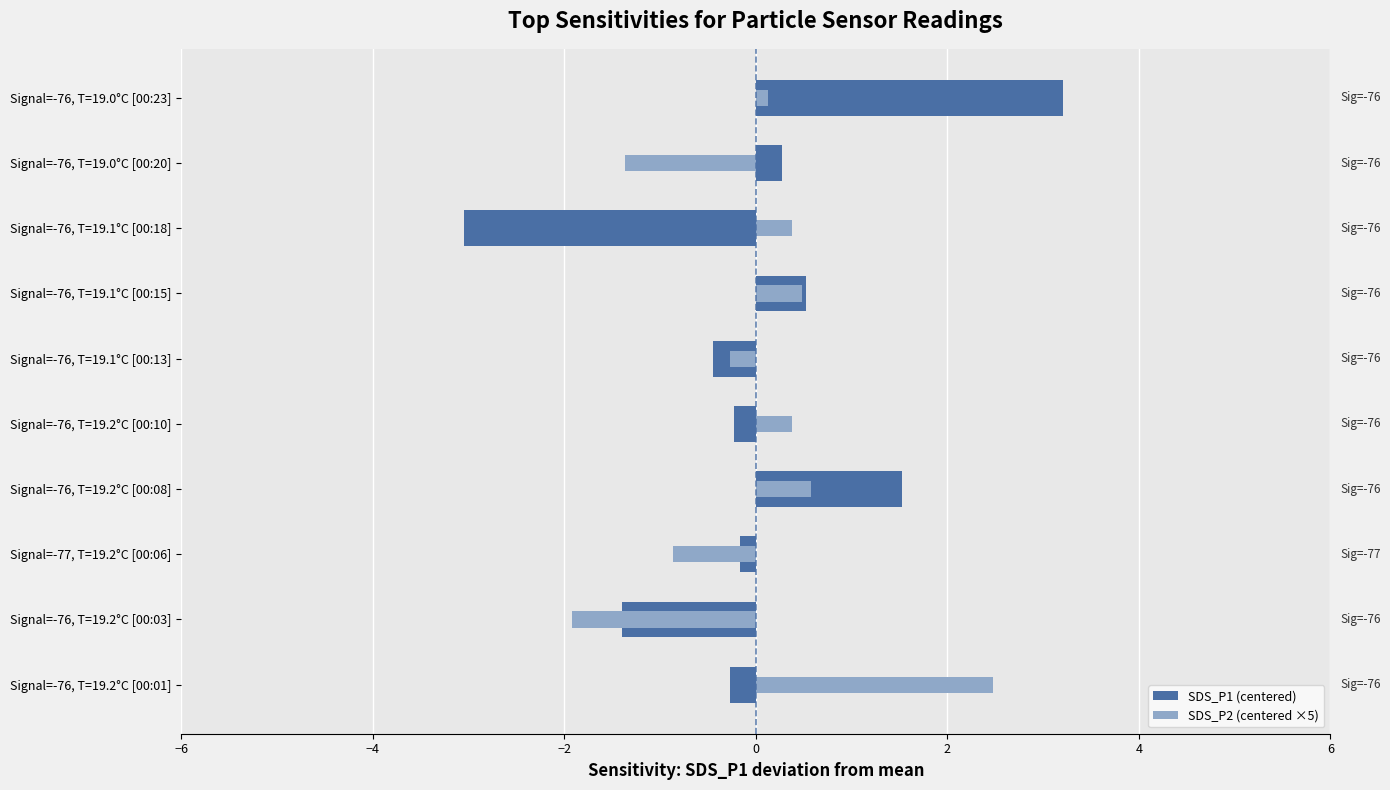

Does the chart contain any negative values?

Yes